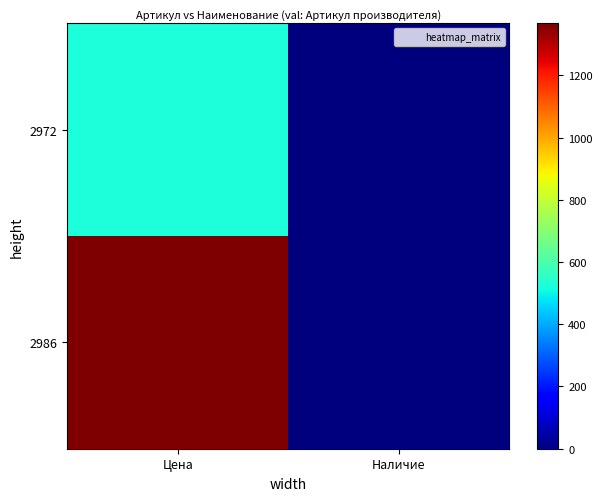

How many series are shown in this chart?

2